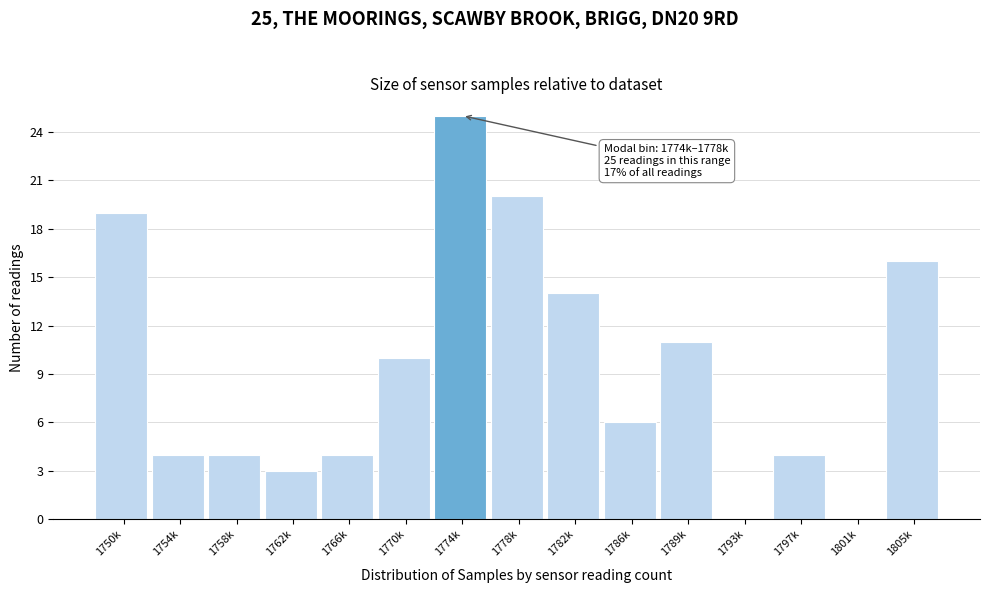

Reading left to right, extract all data points from this chart.

1750k=19	1754k=4	1758k=4	1762k=3	1766k=4	1770k=10	1774k=25	1778k=20	1782k=14	1786k=6	1789k=11	1793k=0	1797k=4	1801k=0	1805k=16